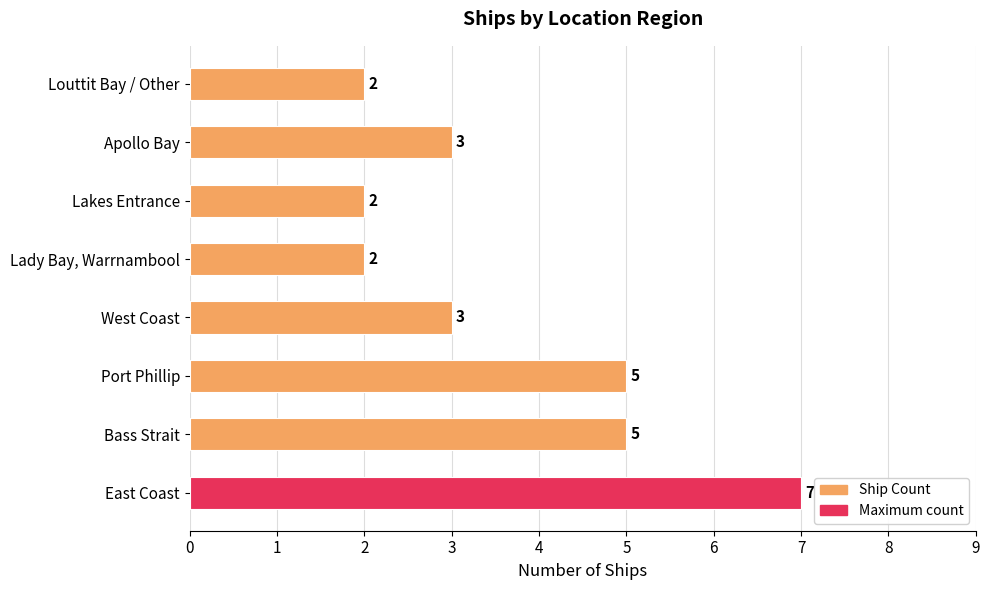

How many bars are there in total?

8